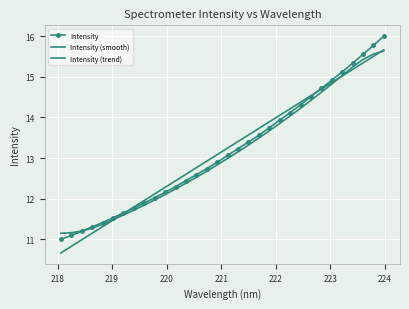

How many intersections are there between Intensity (smooth) and Intensity?

1